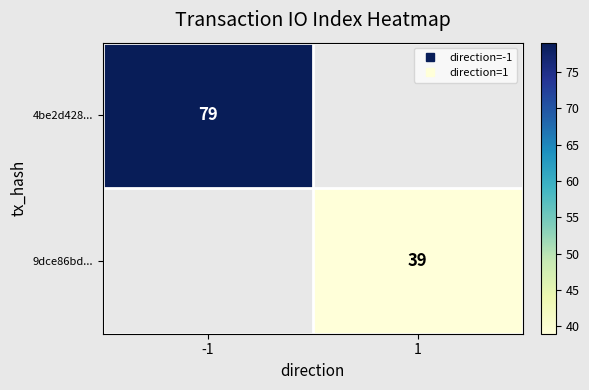

At which label is 4be2d428... closest to 79?

-1